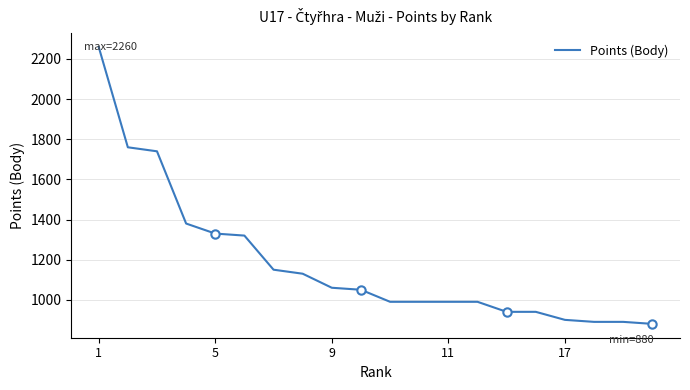

What is the minimum value shown in the chart?

880